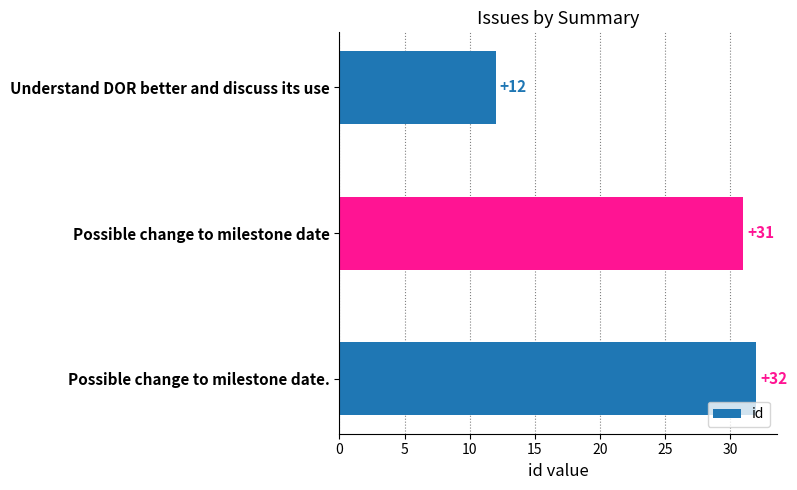

Reading bottom to top, transcribe all the data shown in this chart.

32	31	12